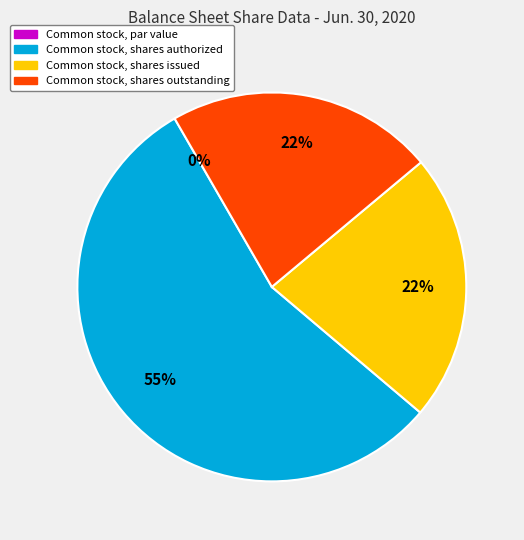

How many segments does this pie chart have?

4